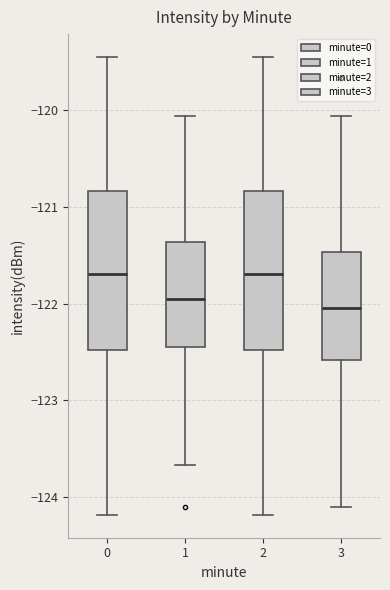

Reading left to right, transcribe this box plot: for each box, give where its median line is, the range the box spans, and where its two whiskers end, as read against the y-axis. The values are not printed on the chart, so give them approximately, as read against the axis.

0: median -121.7, box -122.5 to -120.8, whiskers -124.2 to -119.5
1: median -122.0, box -122.4 to -121.4, whiskers -123.7 to -120.1
2: median -121.7, box -122.5 to -120.8, whiskers -124.2 to -119.5
3: median -122.0, box -122.6 to -121.5, whiskers -124.1 to -120.1